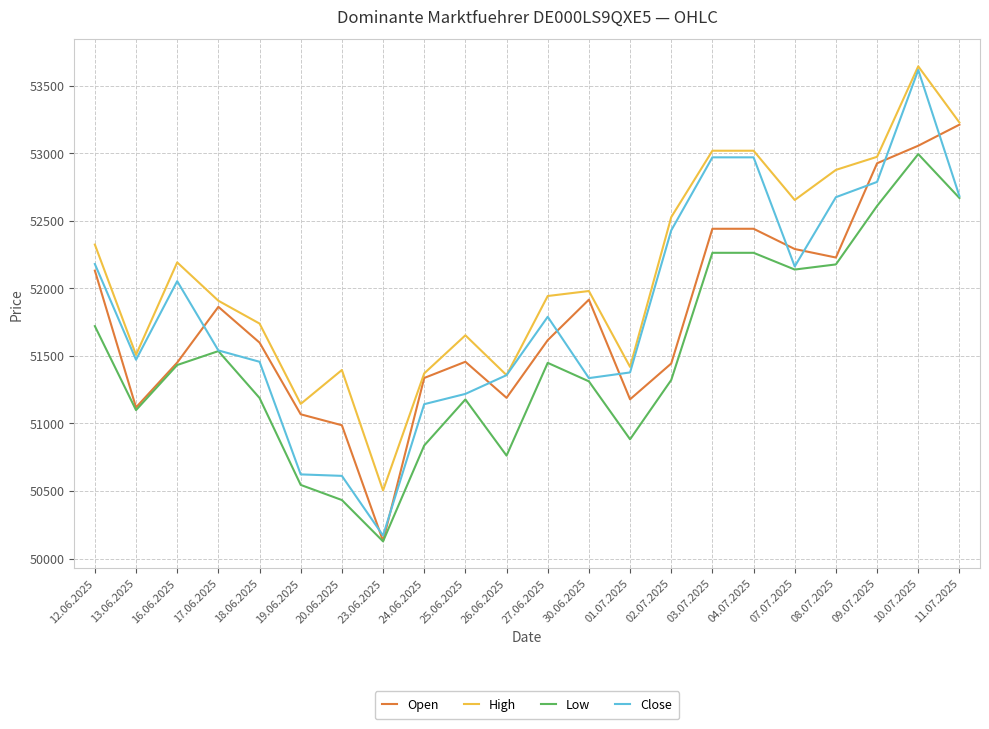

At how many categories does at least one series exceed 52853?

6